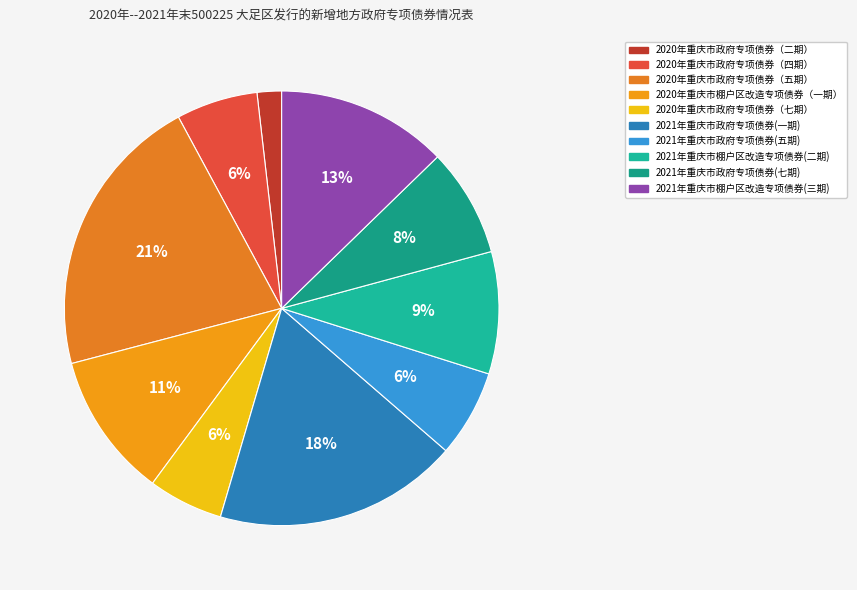

Is it true that 2021年重庆市棚户区改造专项债券(二期) is 17% of the pie?

False